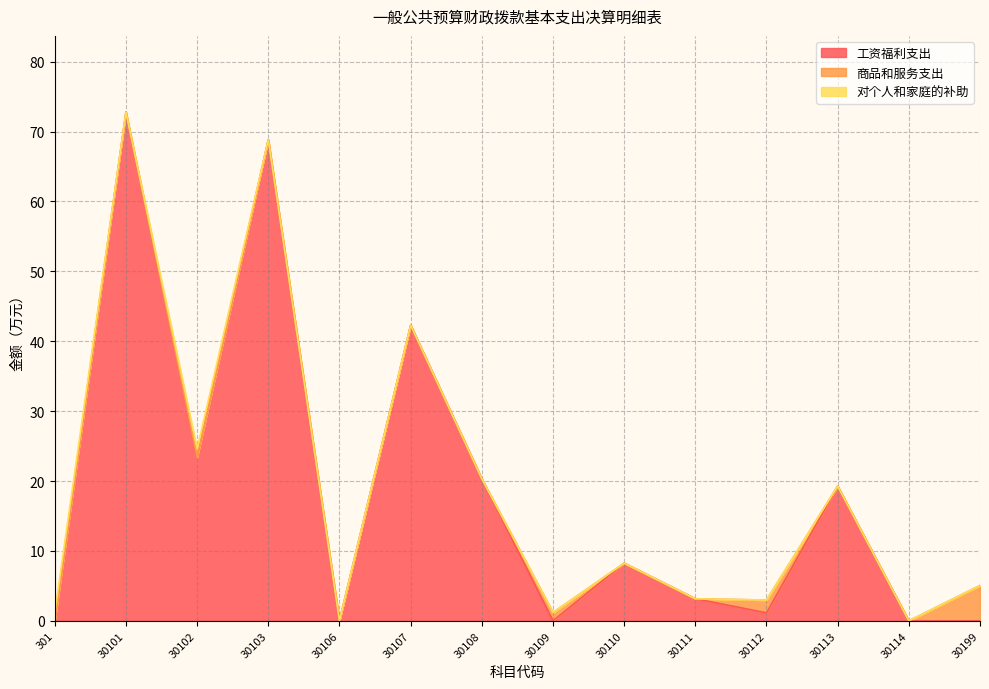

The value of 工资福利支出 at 30111 is 2.1. True or false?

False